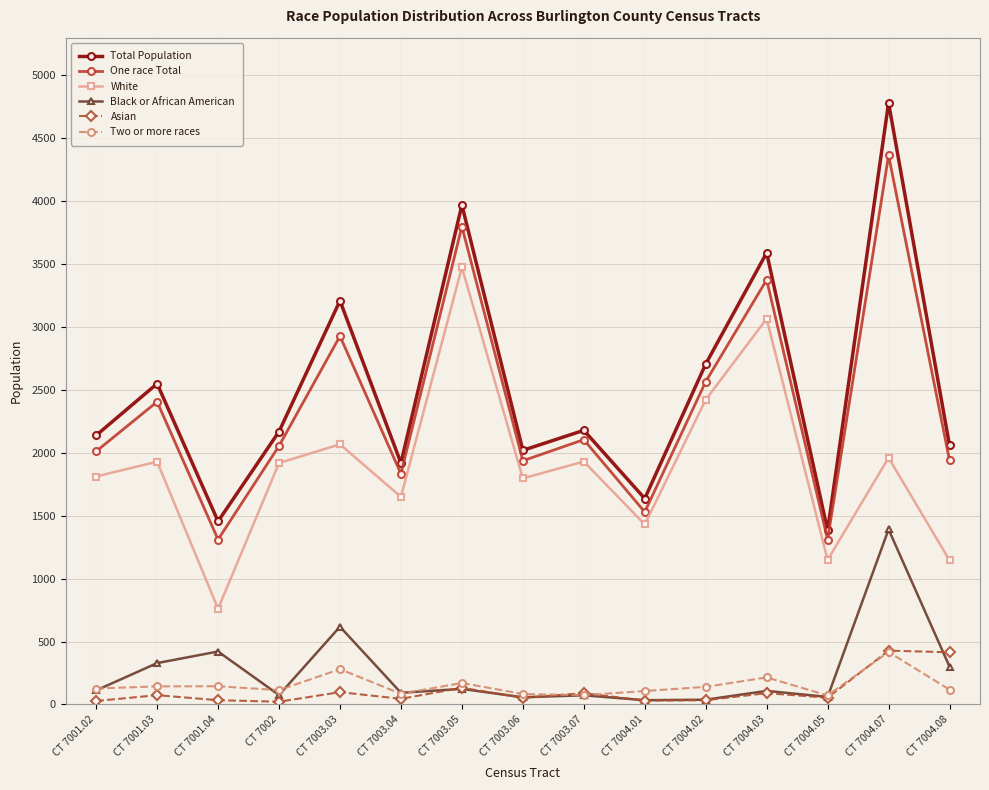

At which category does One race Total reach its first local valley?

CT 7001.04